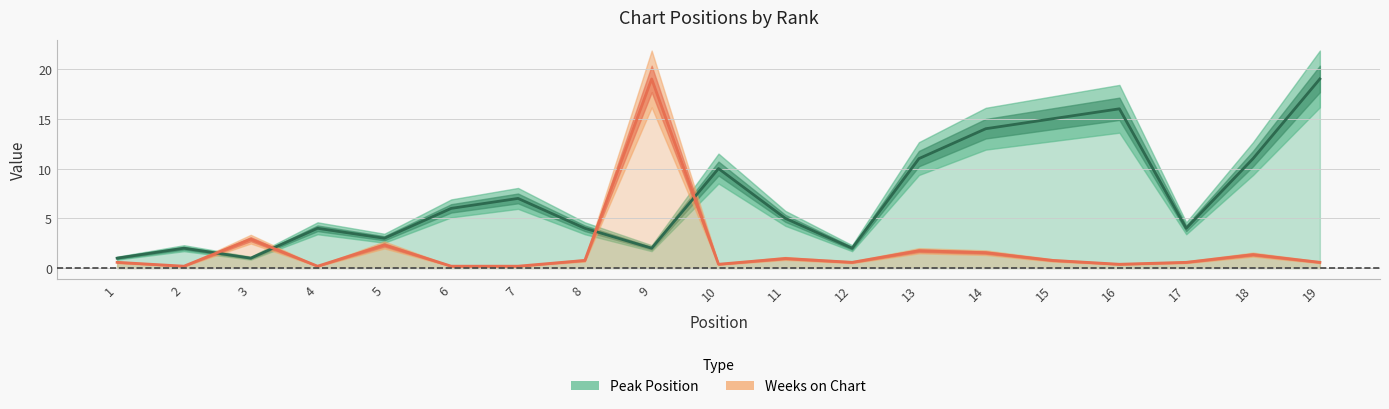

What is the lowest value of the Weeks on Chart series?

0.2